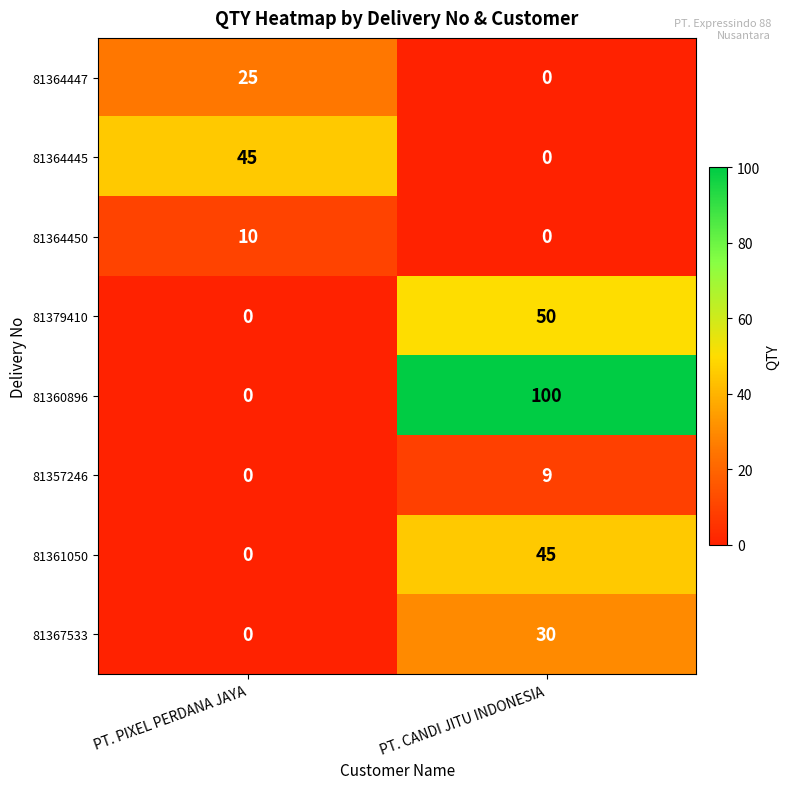

Rank the categories by 81379410 value from lowest to highest.

PT. PIXEL PERDANA JAYA, PT. CANDI JITU INDONESIA